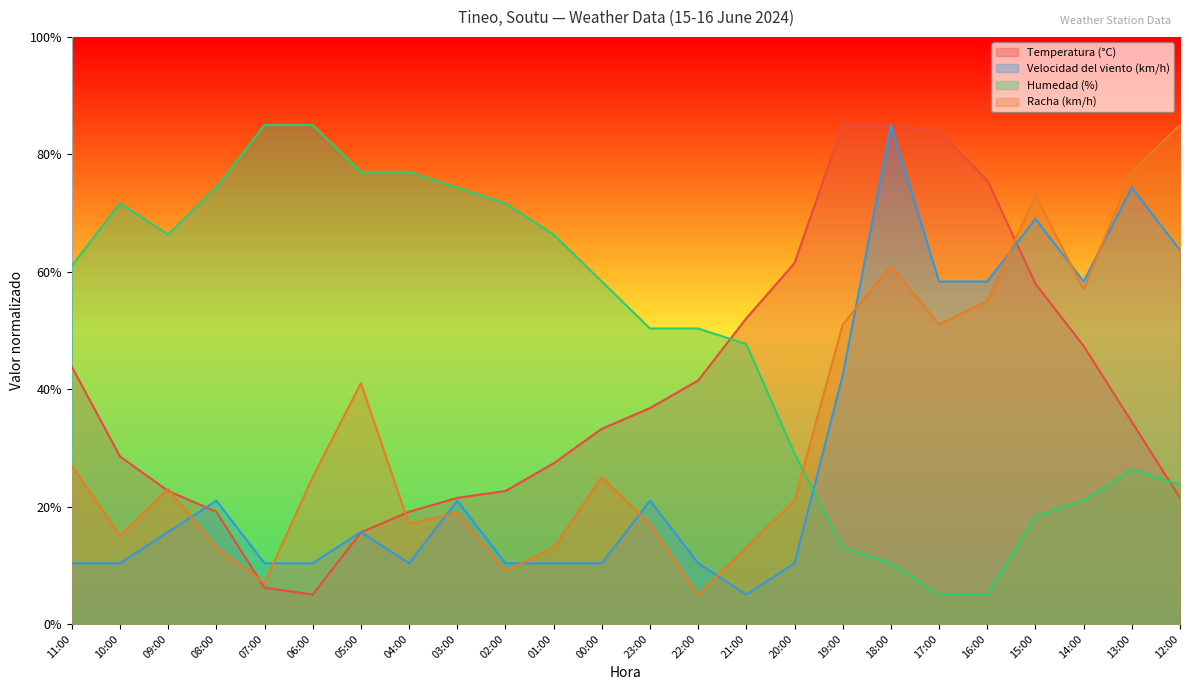

List the labels in order of Temperatura (°C) value, smallest first.

06:00, 07:00, 05:00, 08:00, 04:00, 03:00, 12:00, 09:00, 02:00, 01:00, 10:00, 00:00, 13:00, 23:00, 22:00, 11:00, 14:00, 21:00, 15:00, 20:00, 16:00, 17:00, 19:00, 18:00